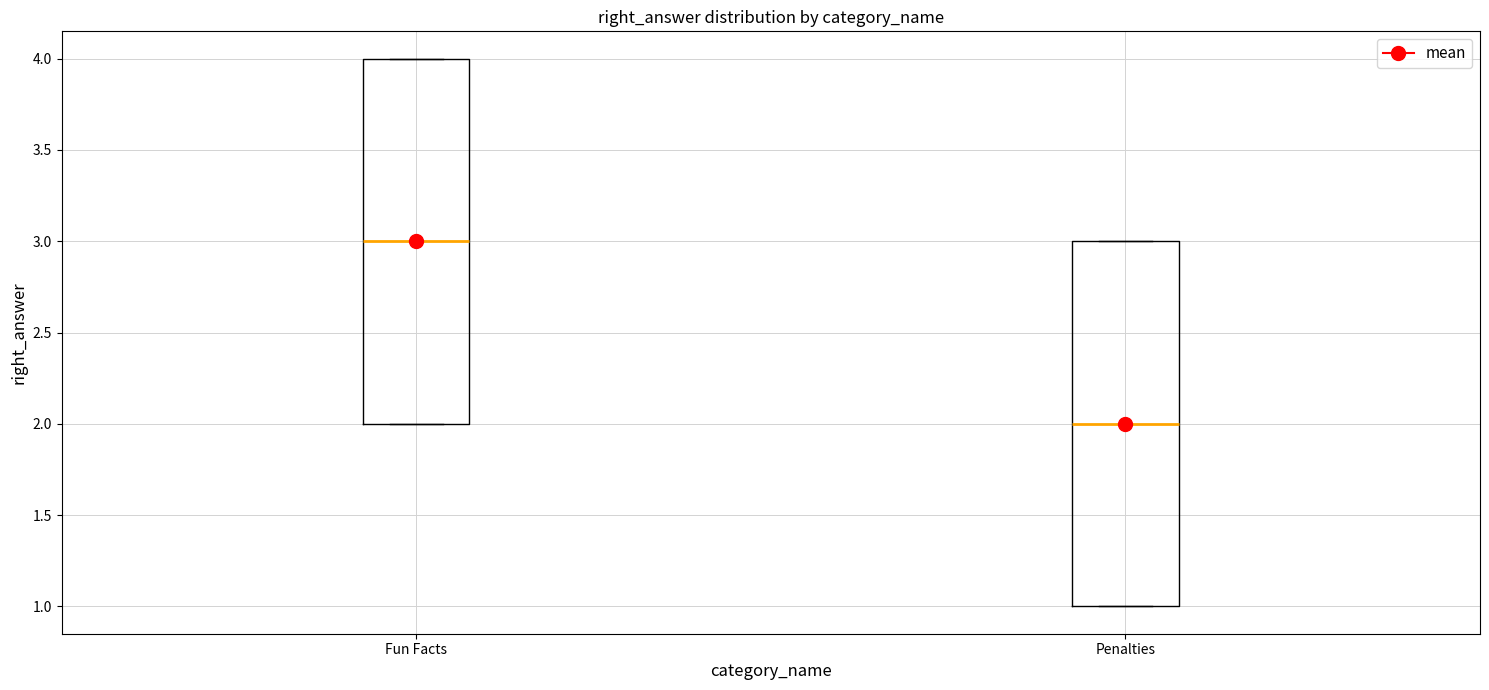

Reading left to right, transcribe this box plot: for each box, give where its median line is, the range the box spans, and where its two whiskers end, as read against the y-axis. The values are not printed on the chart, so give them approximately, as read against the axis.

Fun Facts: median 3, box 2 to 4, whiskers 2 to 4
Penalties: median 2, box 1 to 3, whiskers 1 to 3